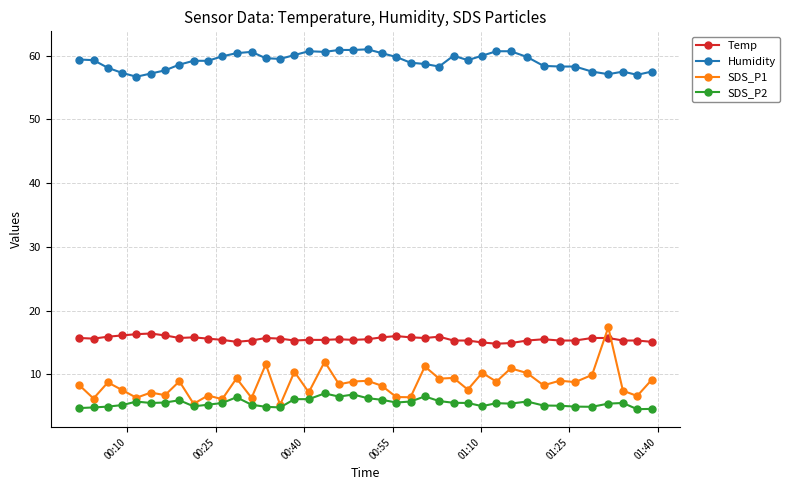

True or false: SDS_P2 has more than 1 points higher than both neighbors.

True